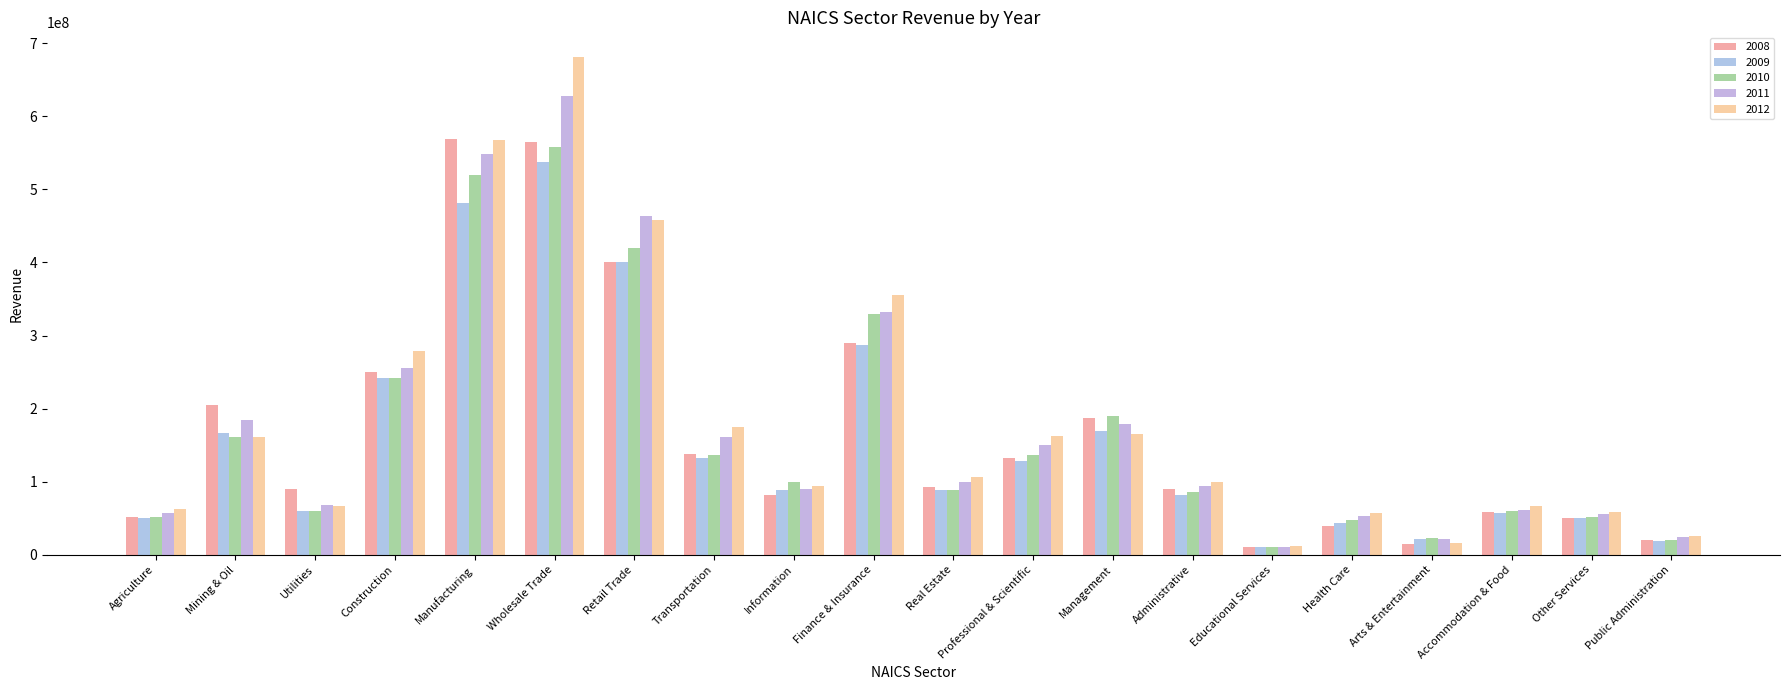

What is the value of the 2011 bar at the 13th from the left?

178380434